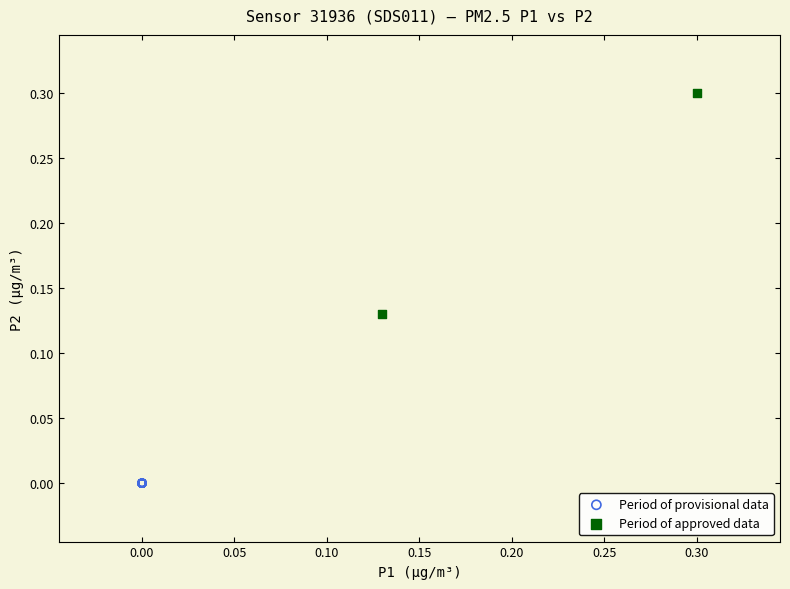

What are all the series names shown in the legend?

Period of provisional data, Period of approved data